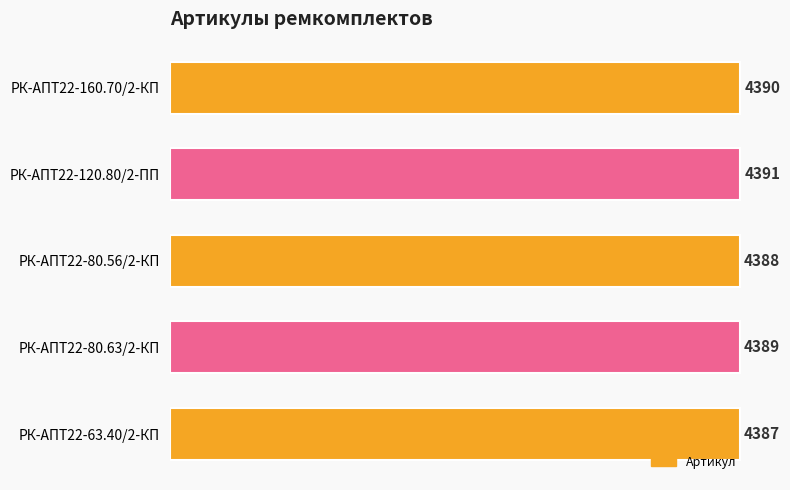

What is the difference between the maximum and minimum values?

4